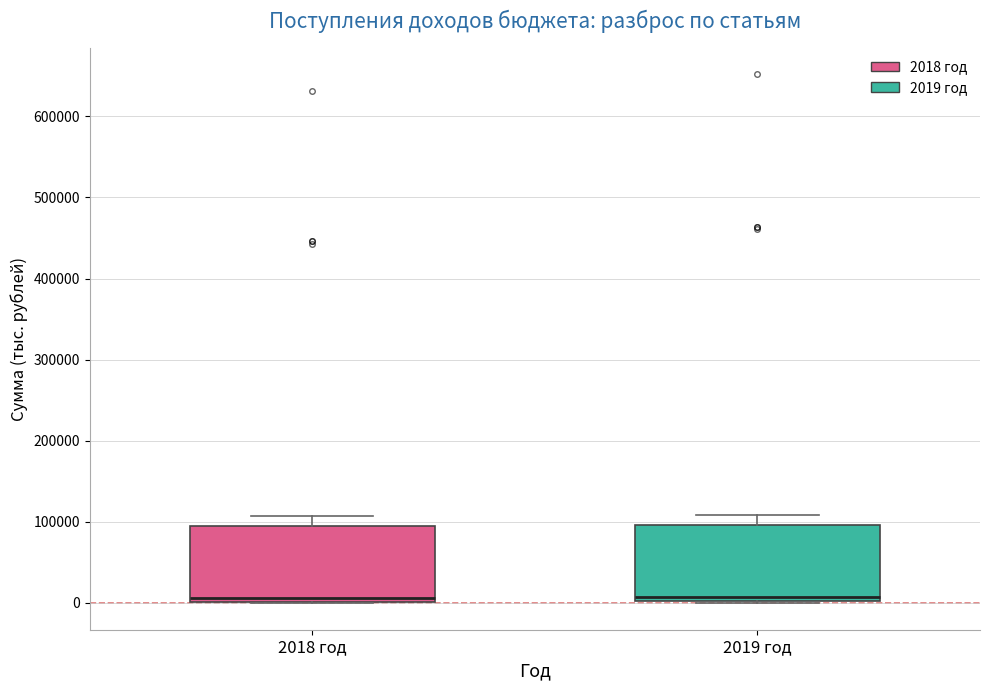

Reading left to right, read every box against the y-axis: the position of its median line, the range the box covers, and the ends of its whiskers. The values are not printed on the chart, so give them approximately, as read against the axis.

2018 год: median 10000, box 0 to 90000, whiskers 0 to 110000
2019 год: median 10000, box 0 to 100000, whiskers 0 to 110000